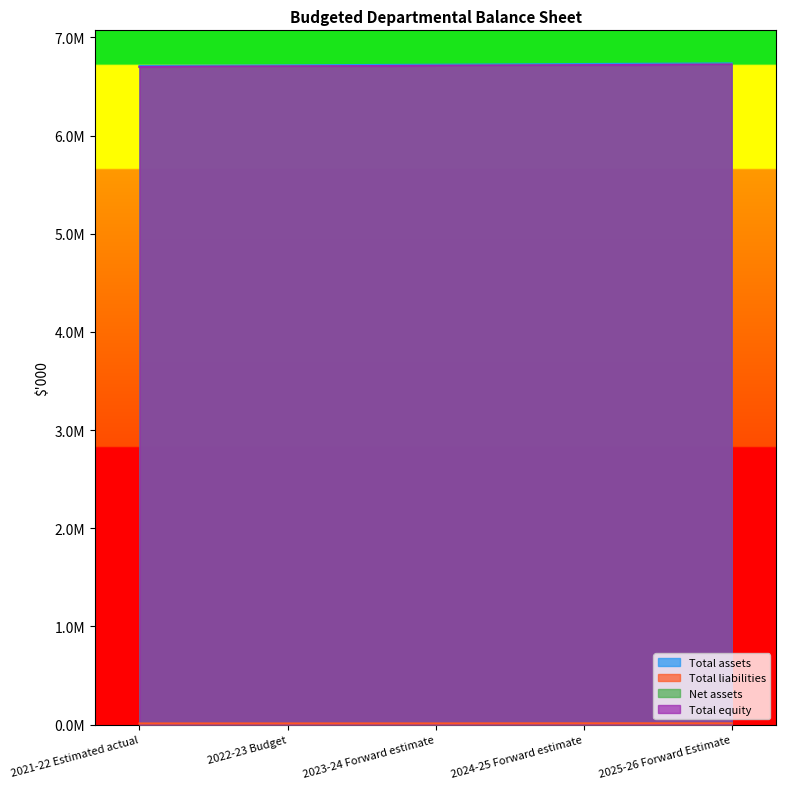

At which label does Net assets first exceed 6711348?

2024-25 Forward estimate